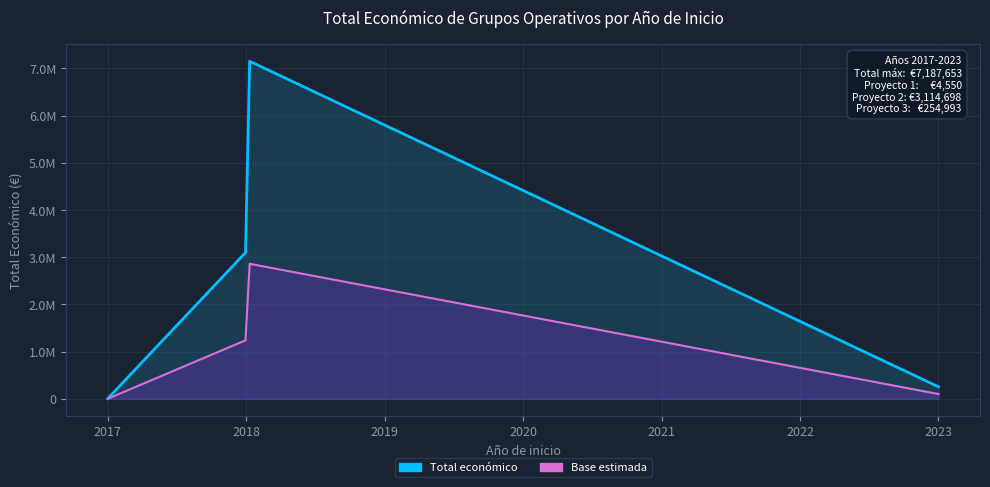

How many data points are less than 3114698?

2